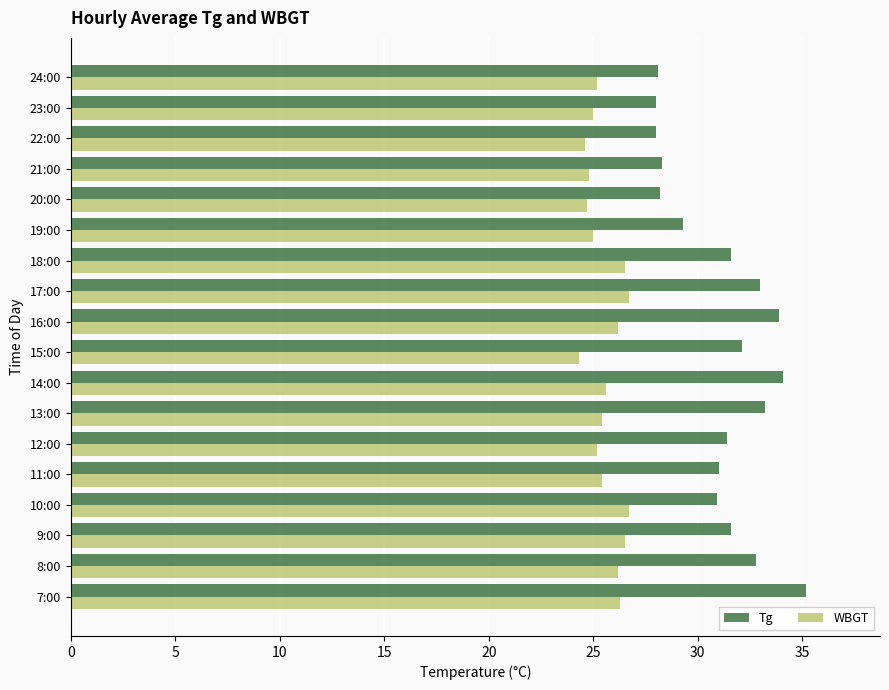

How many categories are shown in the chart?

18